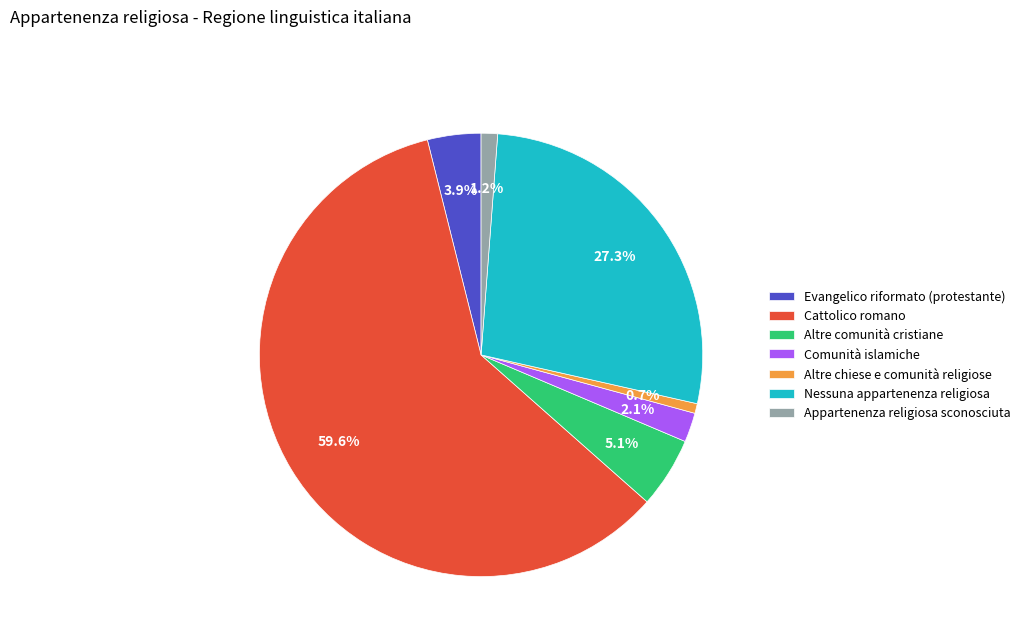

Does Appartenenza religiosa sconosciuta represent more than half of the total?

No